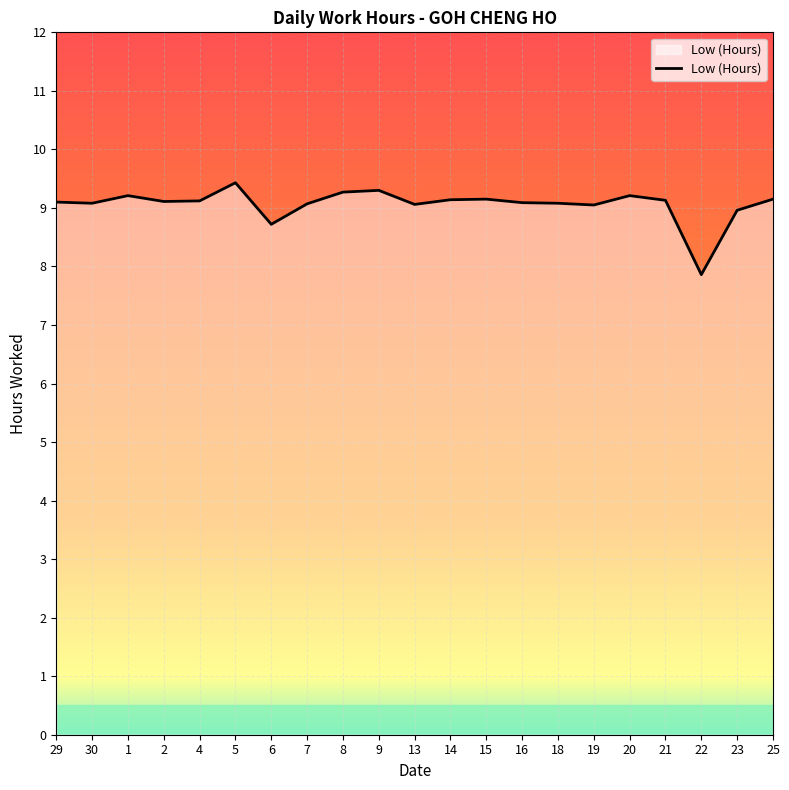

What is the ratio of the value at 9 to the value at 14?

1.0